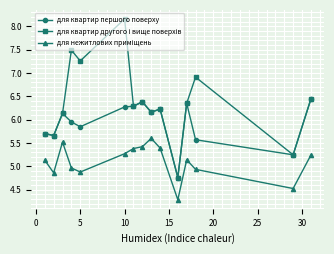

What is the smallest value displayed?

4.3